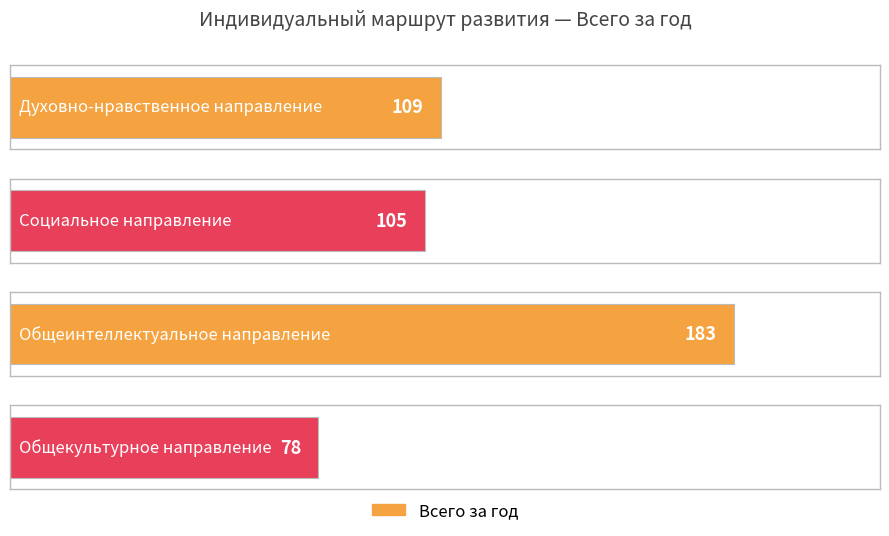

What is the label of the 1st bar from the left?

Духовно-нравственное направление